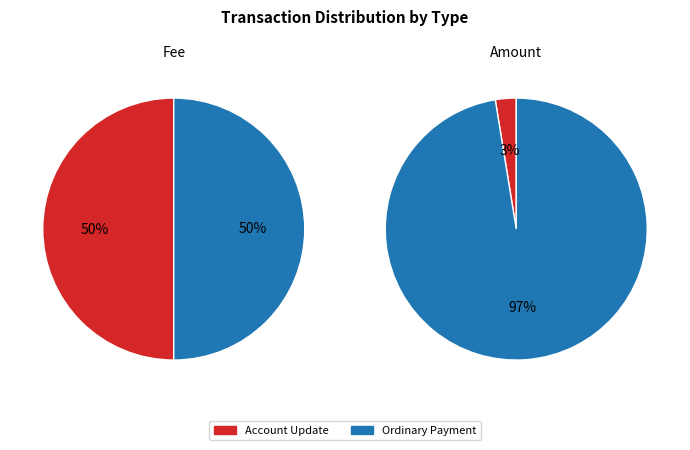

What percentage is the Ordinary Payment slice, to the nearest percent?

50%